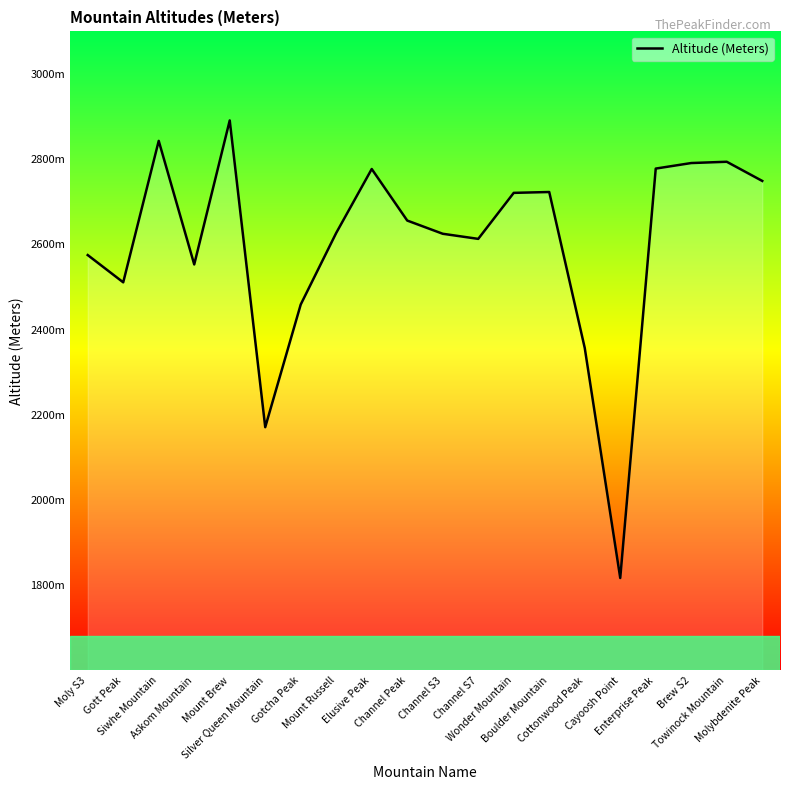

What is the change in value from Siwhe Mountain to Channel S7?

-230